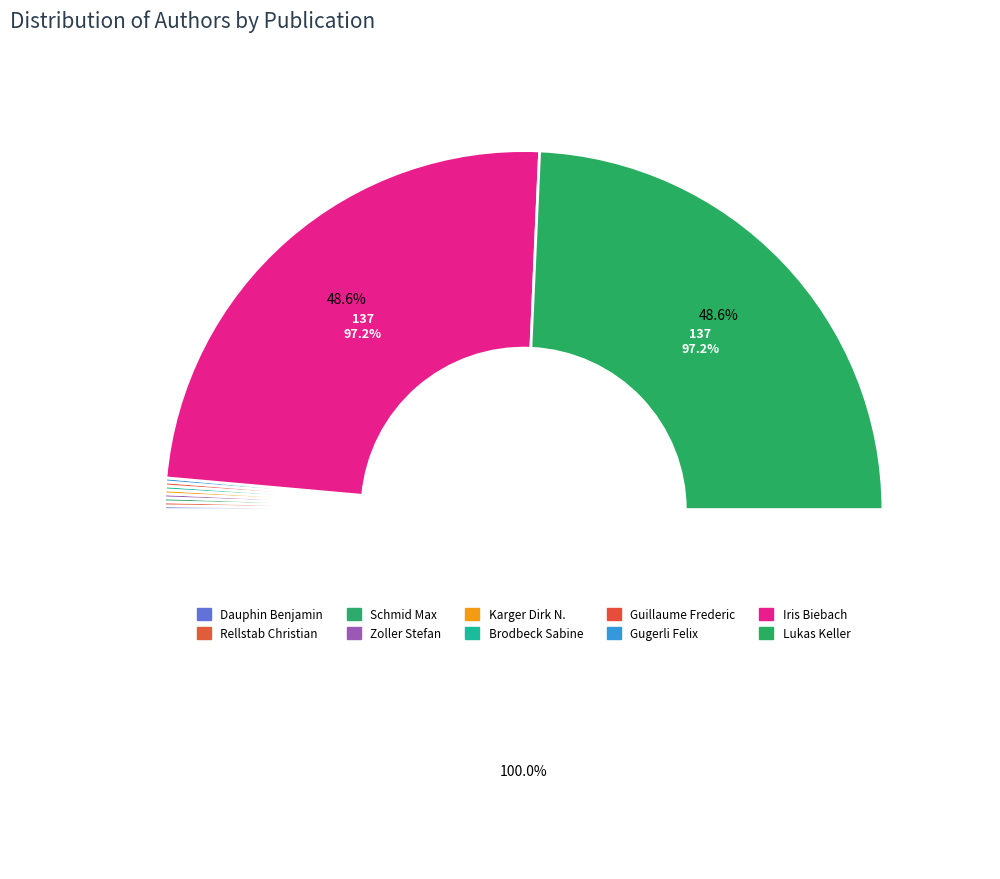

What is the largest slice in the pie chart?

Iris Biebach